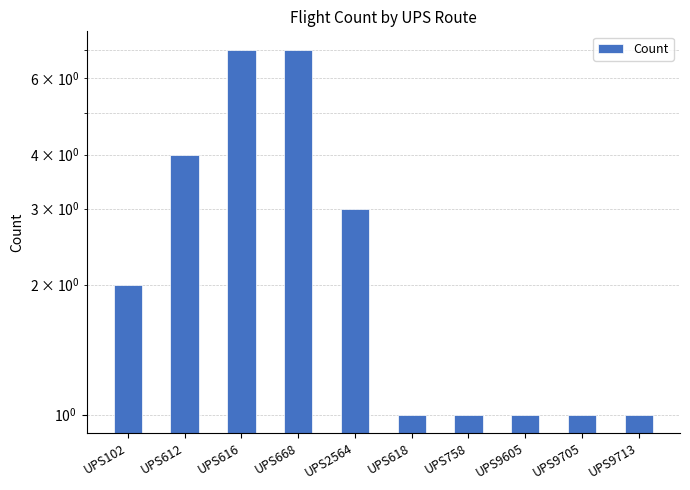

What is the ratio of the value at UPS612 to the value at UPS9713?

4.0